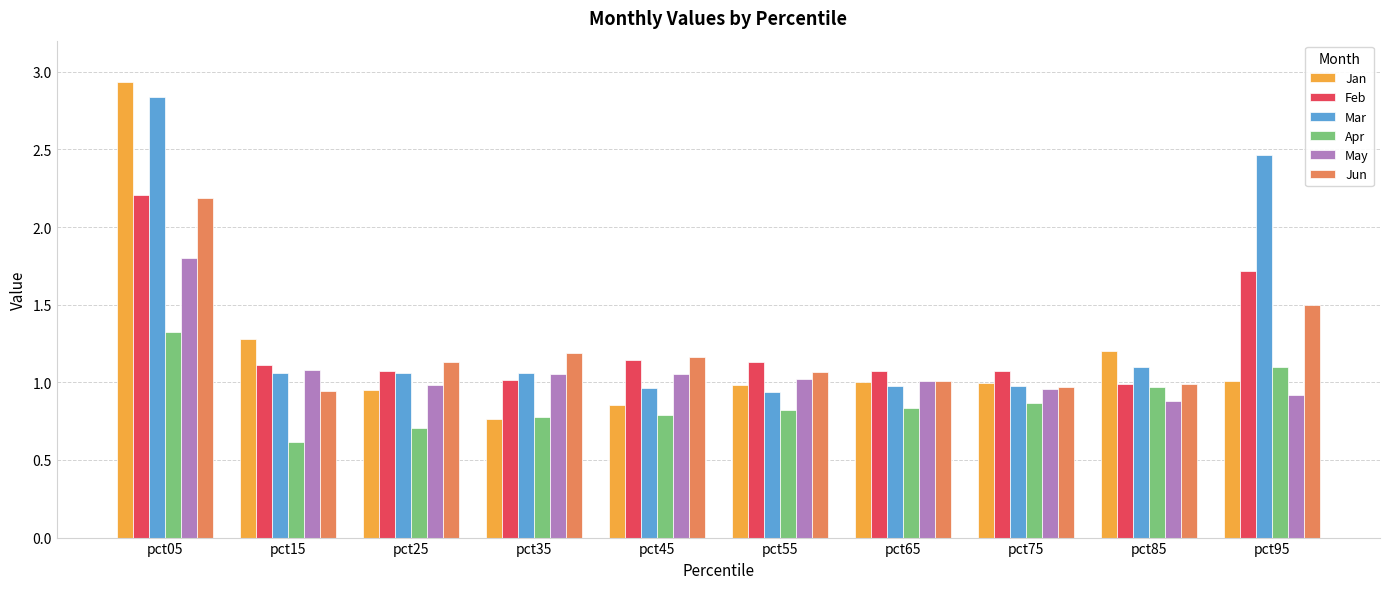

At how many categories does at least one series exceed 2?

2